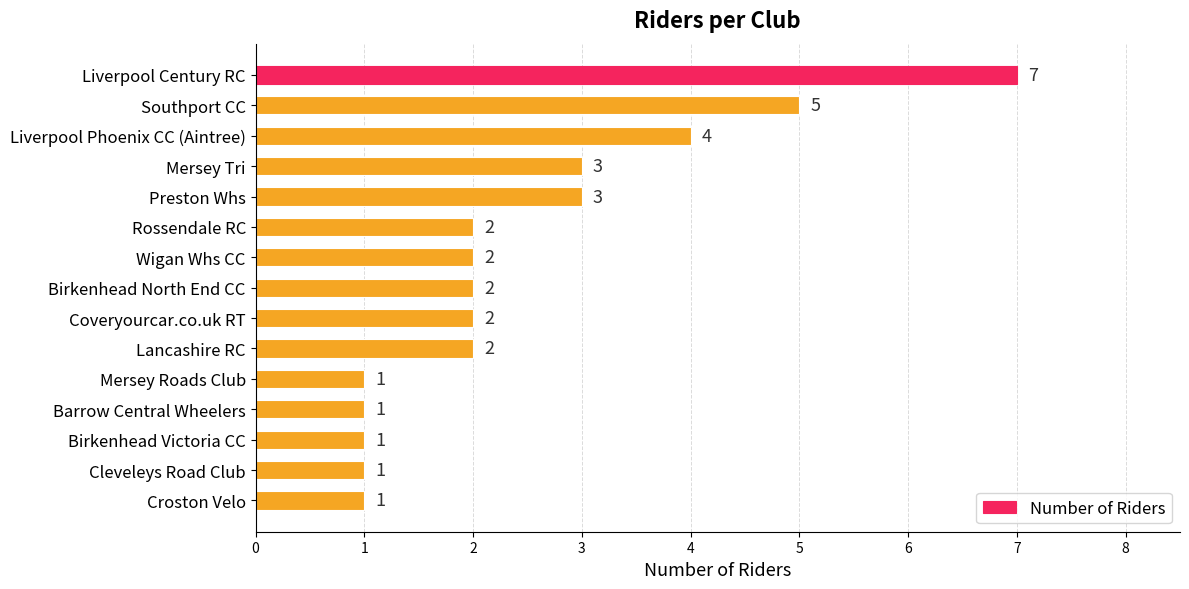

What position from the top is Lancashire RC?

10